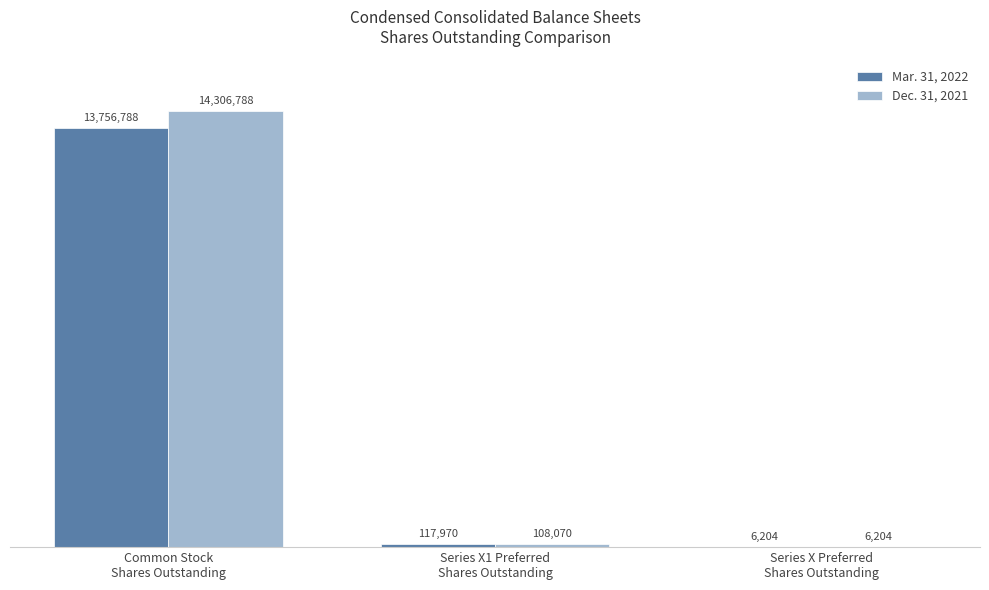

Reading left to right, what are all the values shown in this chart?

Mar. 31, 2022: Common Stock
Shares Outstanding=13756788	Series X1 Preferred
Shares Outstanding=117970	Series X Preferred
Shares Outstanding=6204
Dec. 31, 2021: Common Stock
Shares Outstanding=14306788	Series X1 Preferred
Shares Outstanding=108070	Series X Preferred
Shares Outstanding=6204